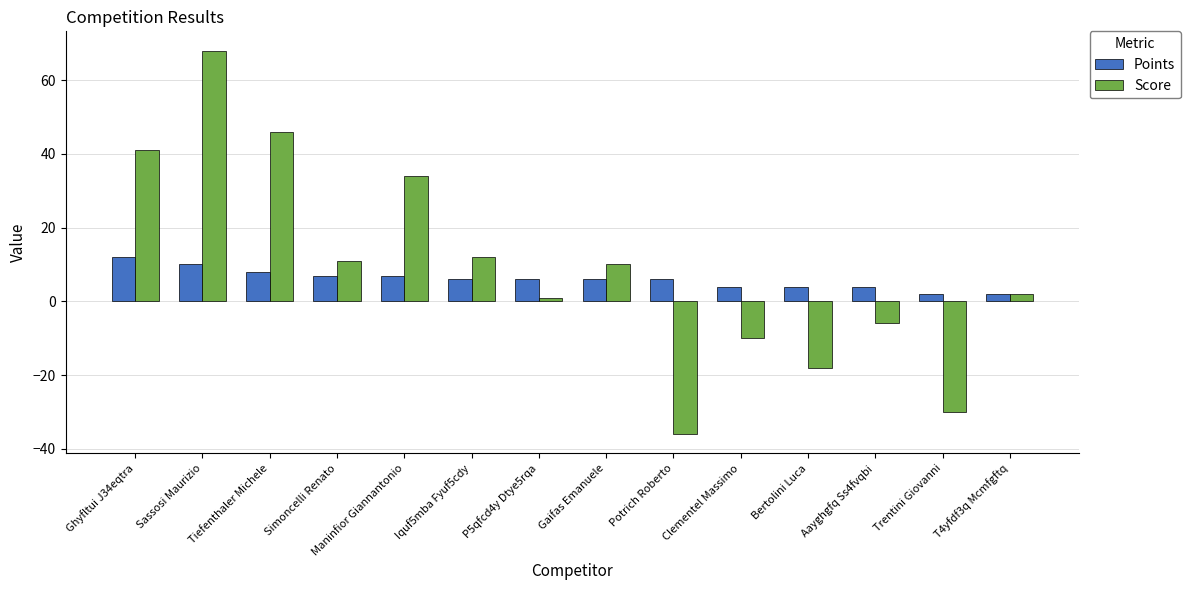

Rank the series at Iquf5mba Fyuf5cdy from lowest to highest value.

Points, Score